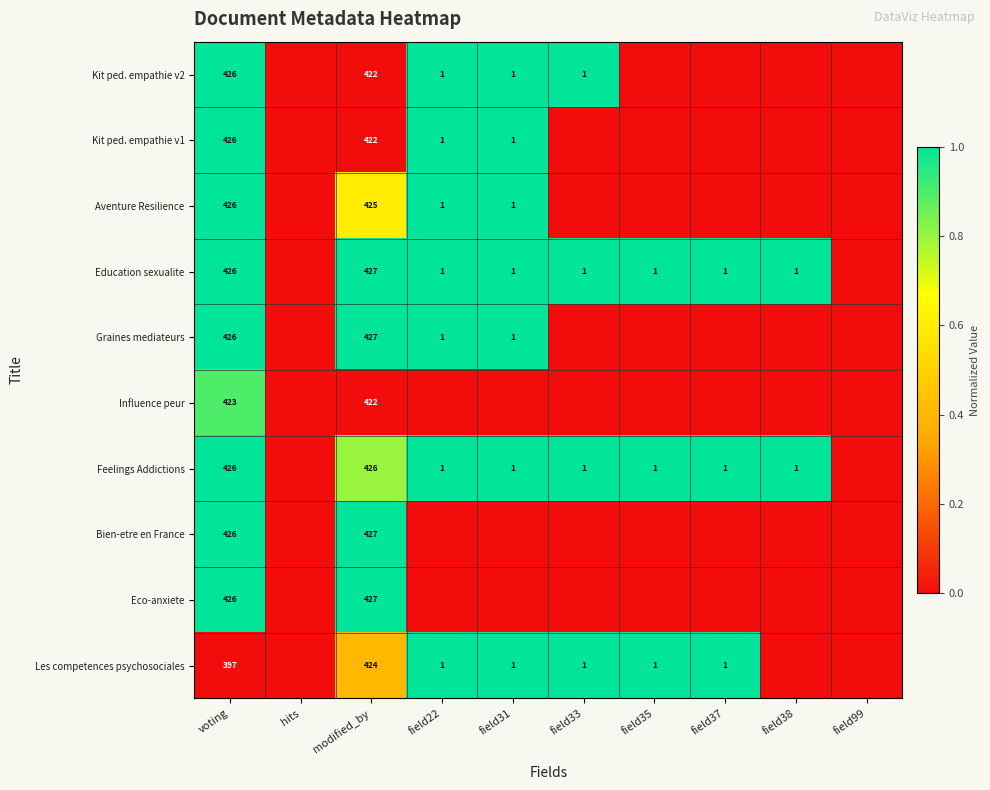

True or false: Bien-etre en France has a value of 284 at modified_by.

False